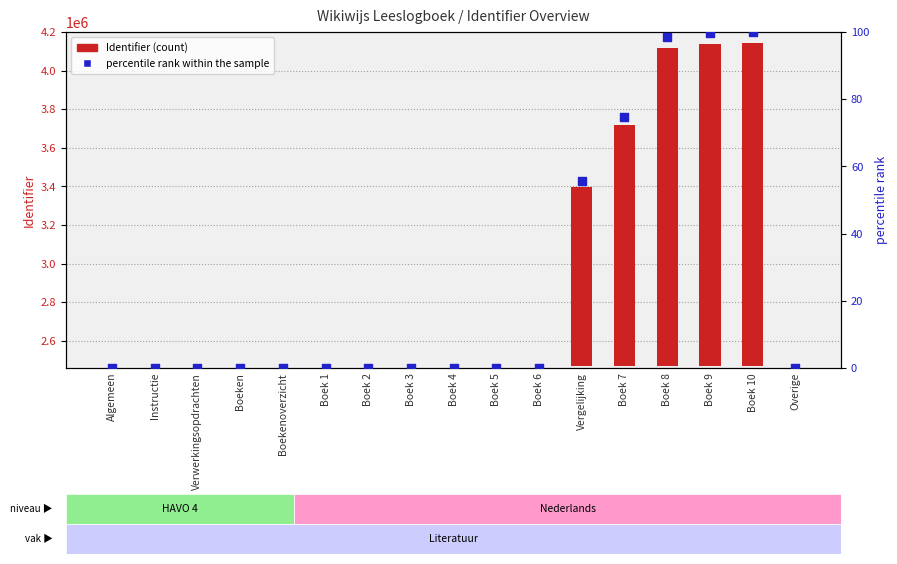

Which series reaches the maximum Y coordinate?

Identifier